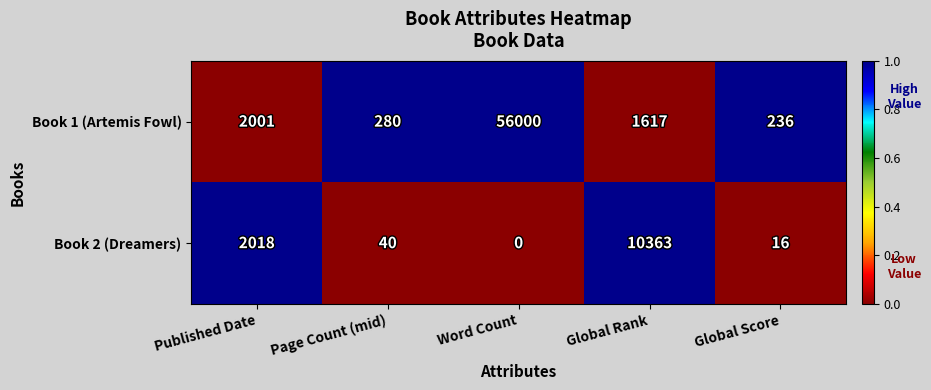

Which series has the largest range (max minus min)?

Book 1 (Artemis Fowl)